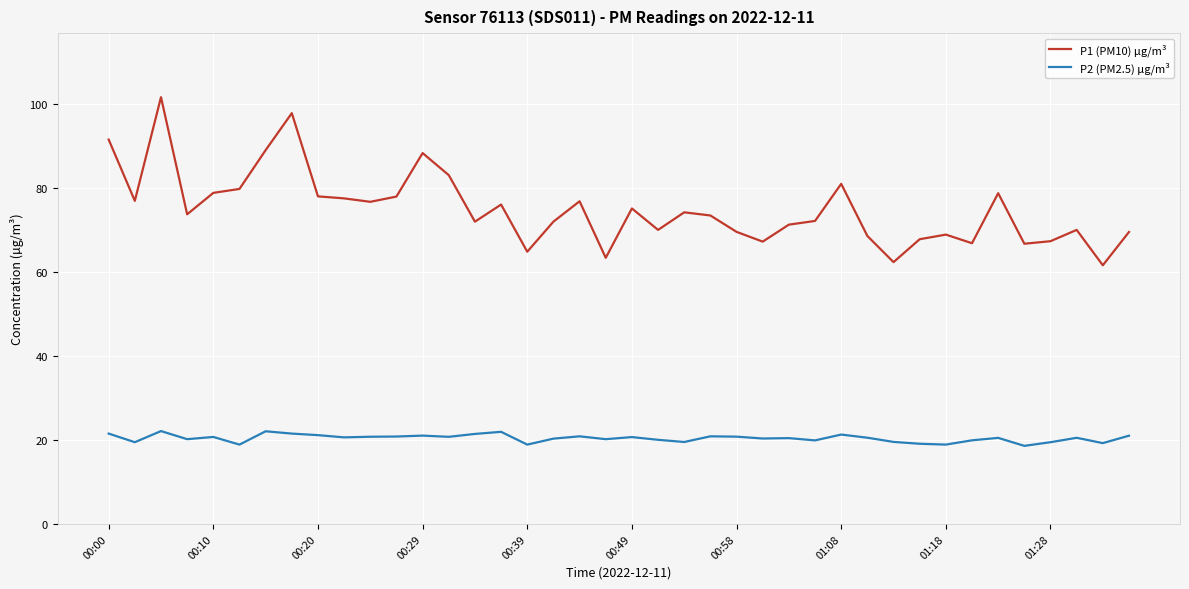

Which series has the largest total across all categories?

P1 (PM10) µg/m³